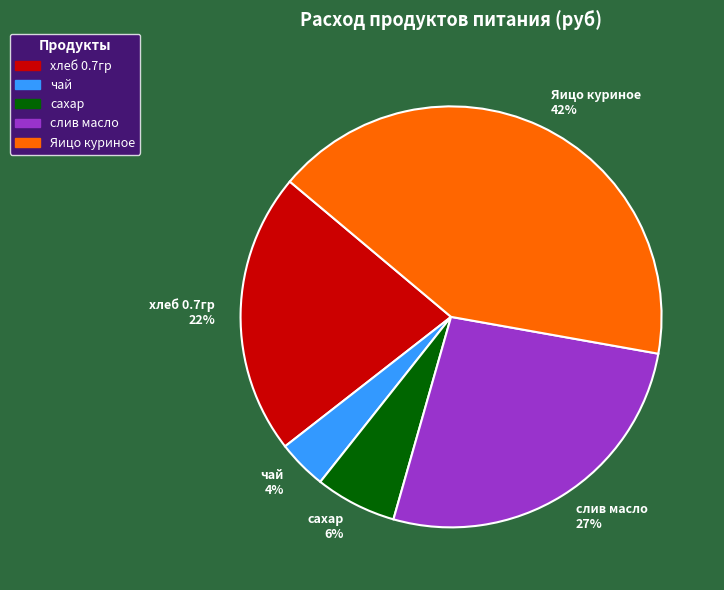

Does сахар account for over 50% of the chart?

No